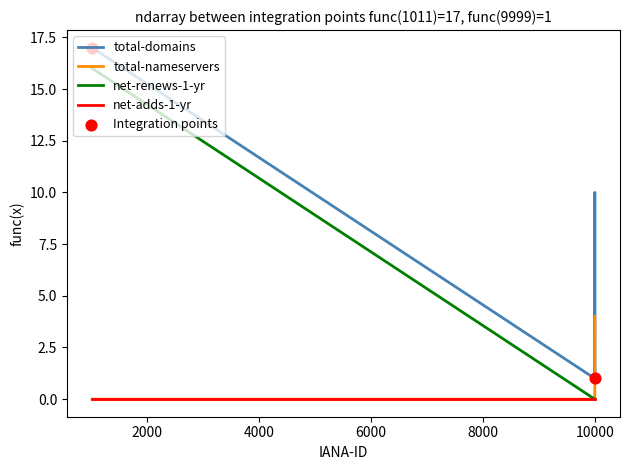

Which series has the largest total across all categories?

total-domains